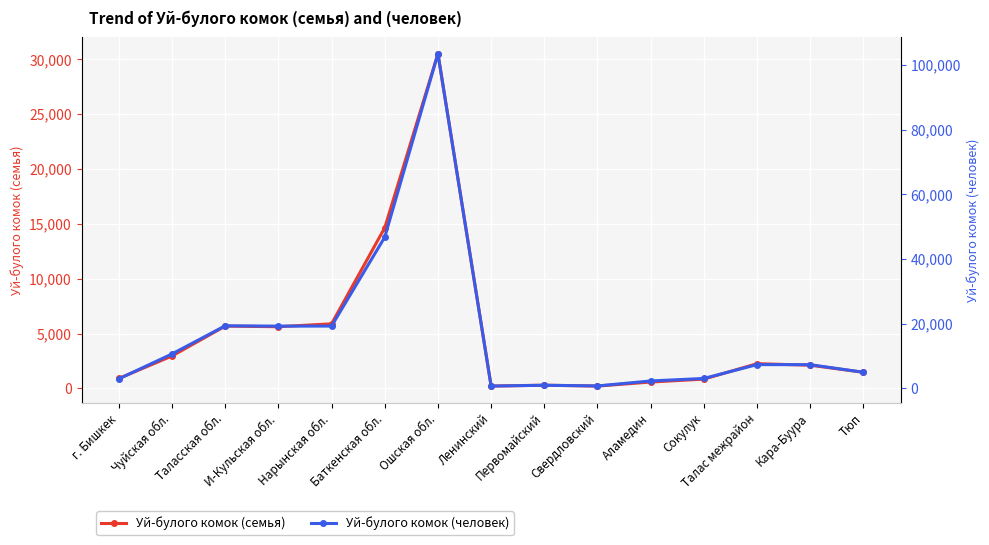

True or false: Уй-булого комок (семья) and Уй-булого комок (человек) intersect in this chart.

False